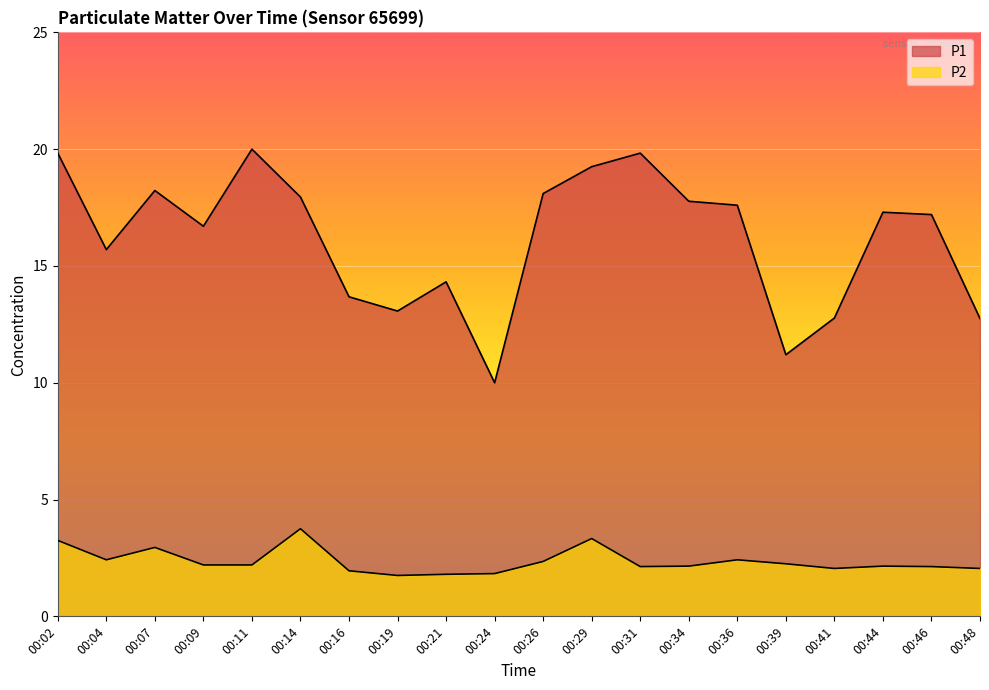

What is the sum of all P2 values?

47.1